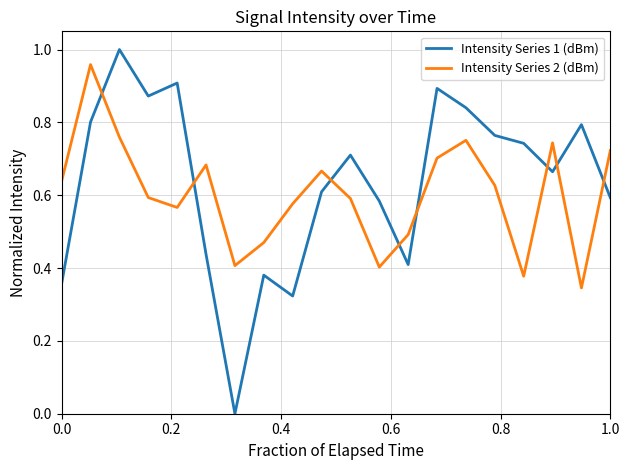

How many lines are shown in the chart?

2